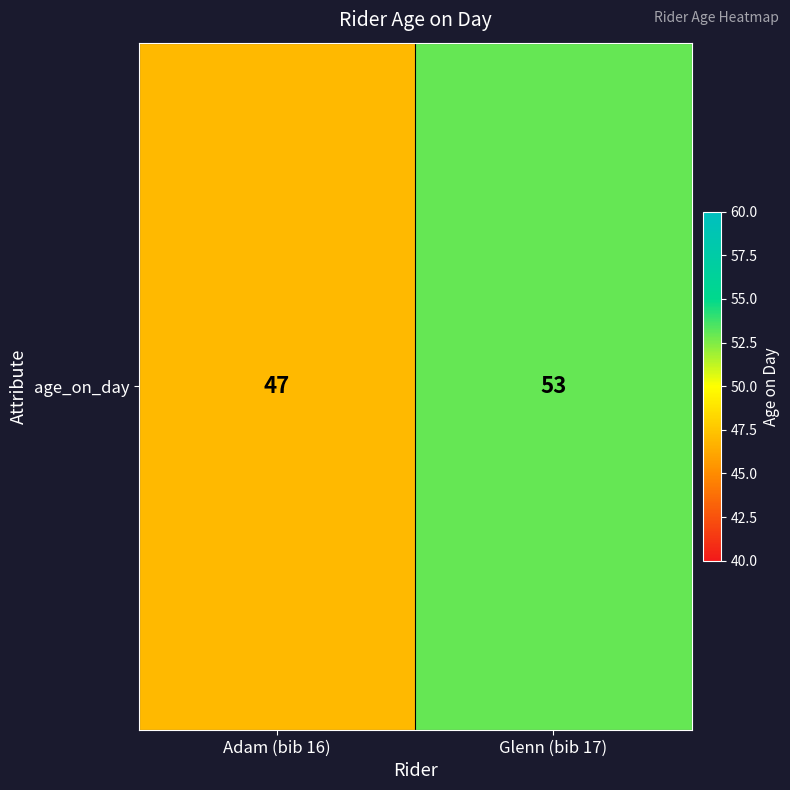

Which label corresponds to the smallest value in the chart?

Adam (bib 16)